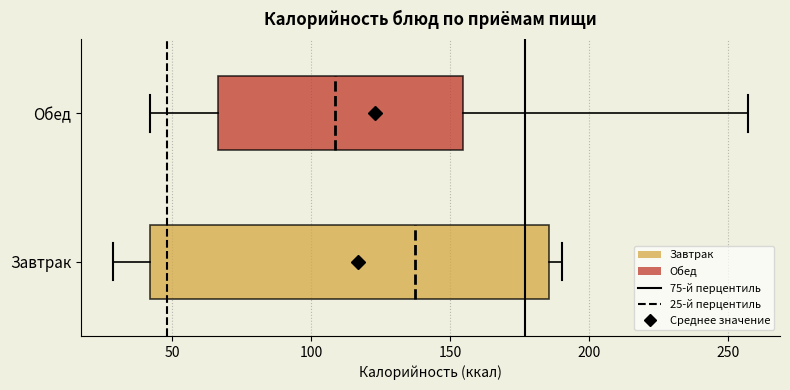

Which box has the furthest to the right median line?

Завтрак